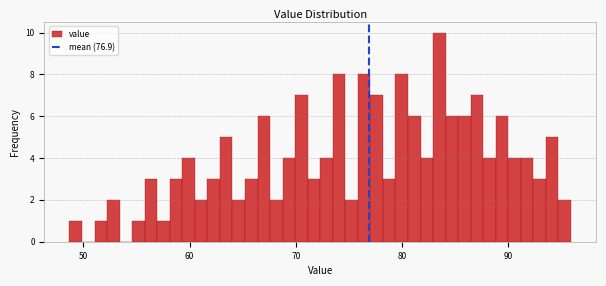

Read against the x-axis, roughly where is the centre of the tallest bar?

84